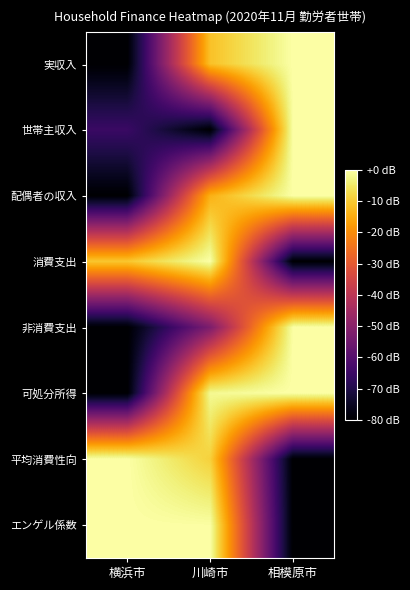

How many series are shown in this chart?

8